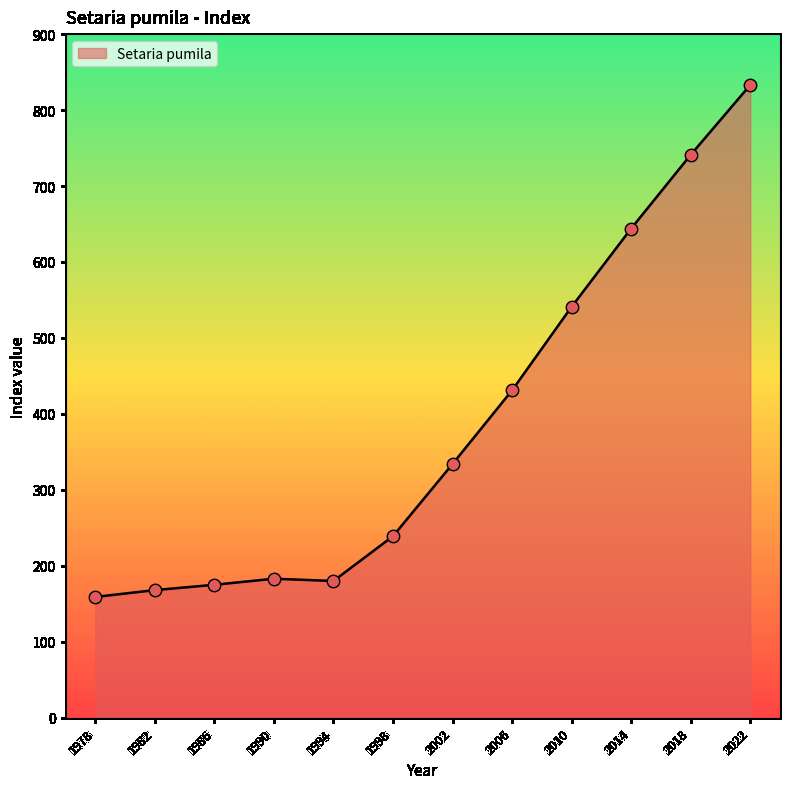

Which has a higher value, 1990 or 1982?

1990